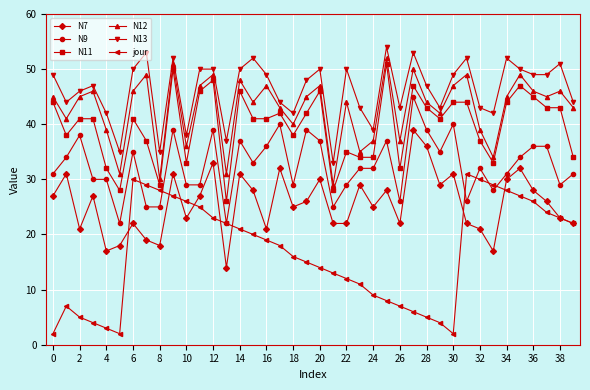

Reading left to right, extract all data points from this chart.

N7: 27	31	21	27	17	18	22	19	18	31	23	27	33	14	31	28	21	32	25	26	30	22	22	29	25	28	22	39	36	29	31	22	21	17	30	32	28	26	23	22
N9: 31	34	38	30	30	22	35	25	25	39	29	29	39	22	37	33	36	40	29	39	37	25	29	32	32	37	26	45	39	35	40	26	32	28	31	34	36	36	29	31
N11: 44	38	41	41	32	28	41	37	29	50	33	46	48	26	46	41	41	42	38	42	46	28	35	34	34	51	32	47	43	41	44	44	37	33	44	47	45	43	43	34
N12: 45	41	45	46	39	31	46	49	30	51	36	47	49	31	48	44	47	43	40	45	47	29	44	35	37	52	37	50	44	42	47	49	39	34	45	49	46	45	46	43
N13: 49	44	46	47	42	35	50	53	35	52	38	50	50	37	50	52	49	44	42	48	50	33	50	43	39	54	43	53	47	43	49	52	43	42	52	50	49	49	51	44
jour: 2	7	5	4	3	2	30	29	28	27	26	25	23	22	21	20	19	18	16	15	14	13	12	11	9	8	7	6	5	4	2	31	30	29	28	27	26	24	23	22